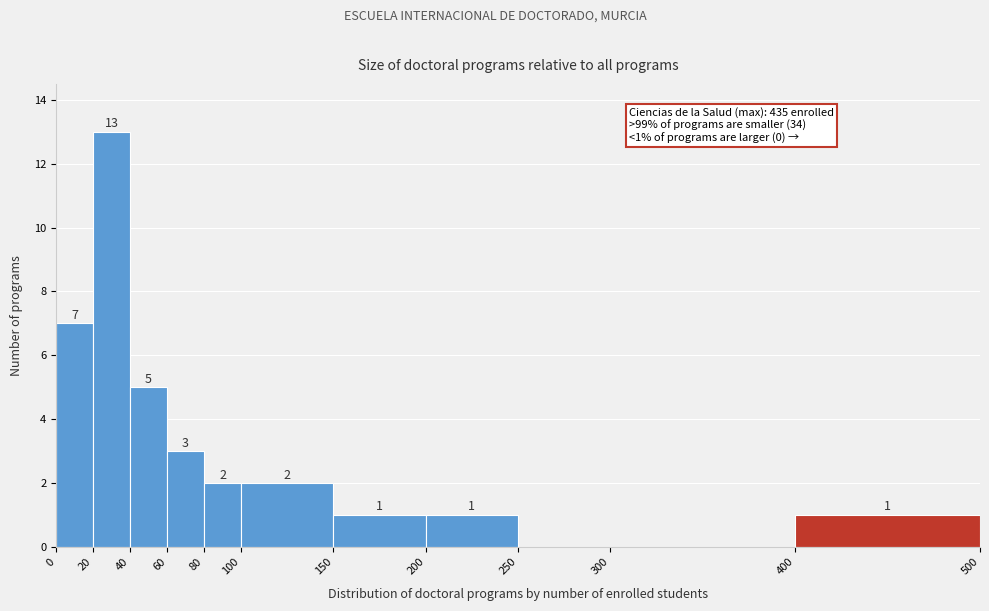

Which range on the x-axis has the tallest bar?

20 to 40